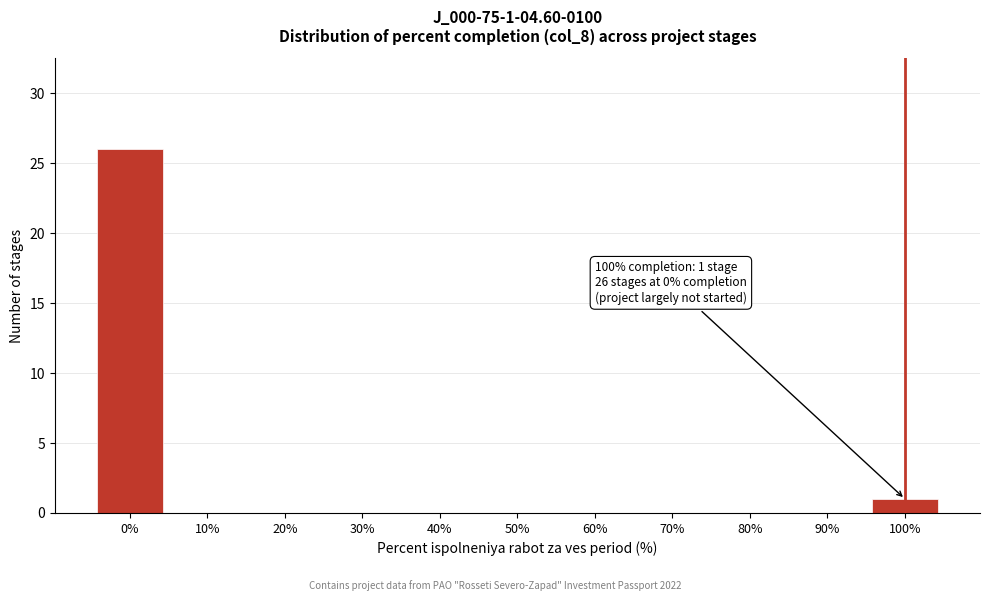

Reading left to right, what are all the values shown in this chart?

0%=26	10%=0	20%=0	30%=0	40%=0	50%=0	60%=0	70%=0	80%=0	90%=0	100%=1